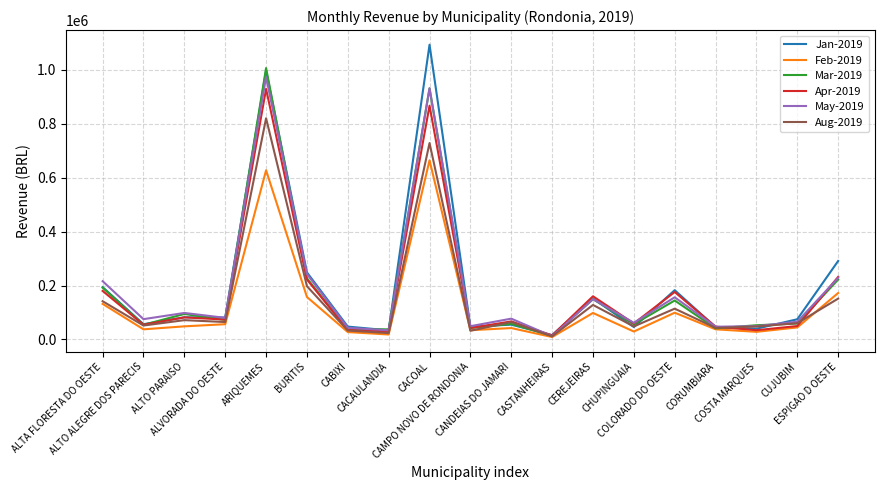

At which label does May-2019 reach its minimum?

CASTANHEIRAS